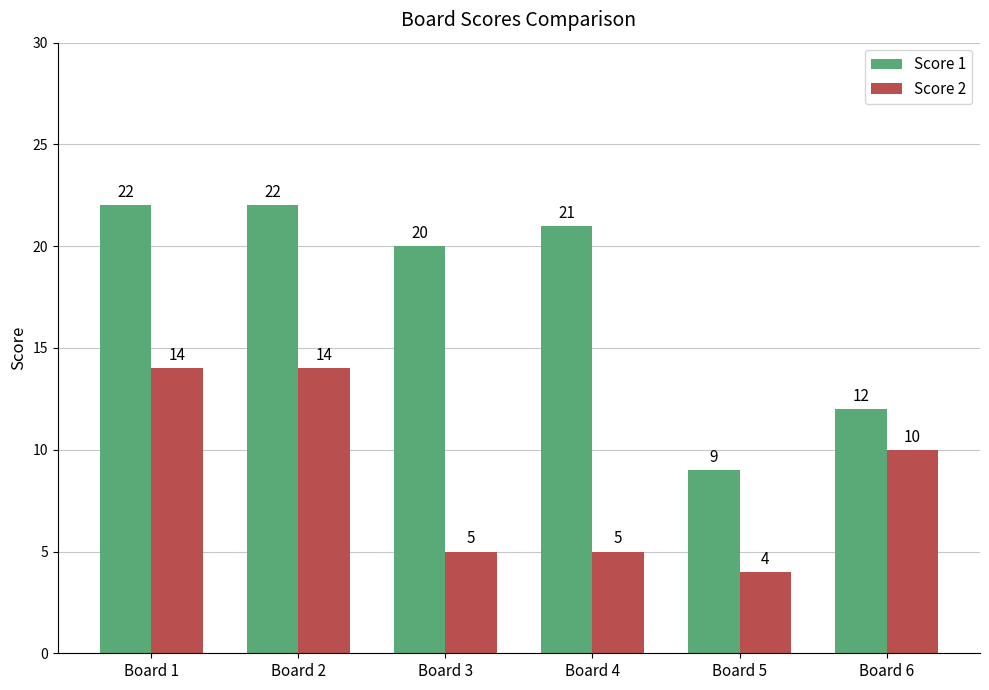

What is the value of the Score 2 bar at the 5th from the left?

4